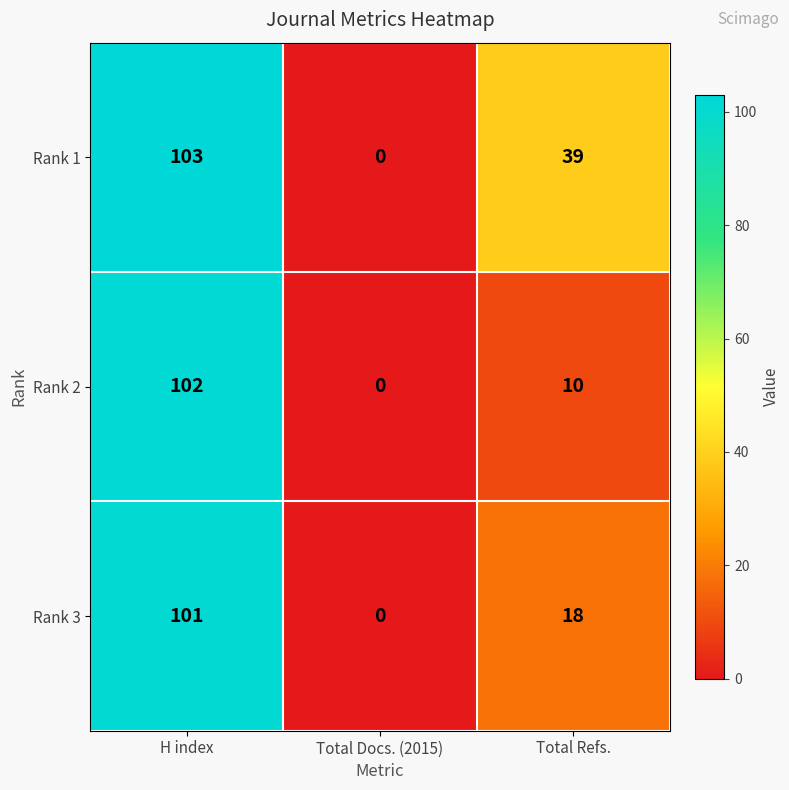

Reading left to right, list all the values displayed in this chart.

Rank 1: H index=103	Total Docs. (2015)=0	Total Refs.=39
Rank 2: H index=102	Total Docs. (2015)=0	Total Refs.=10
Rank 3: H index=101	Total Docs. (2015)=0	Total Refs.=18